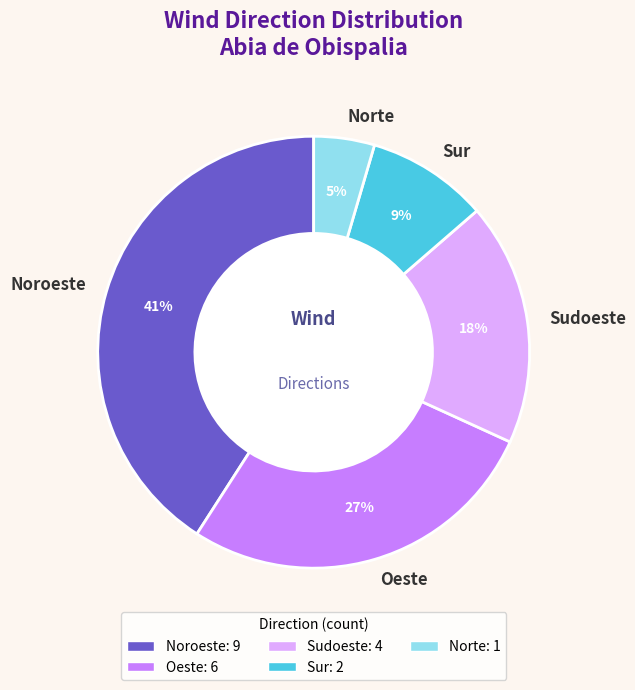

How many slices are in this pie chart?

5